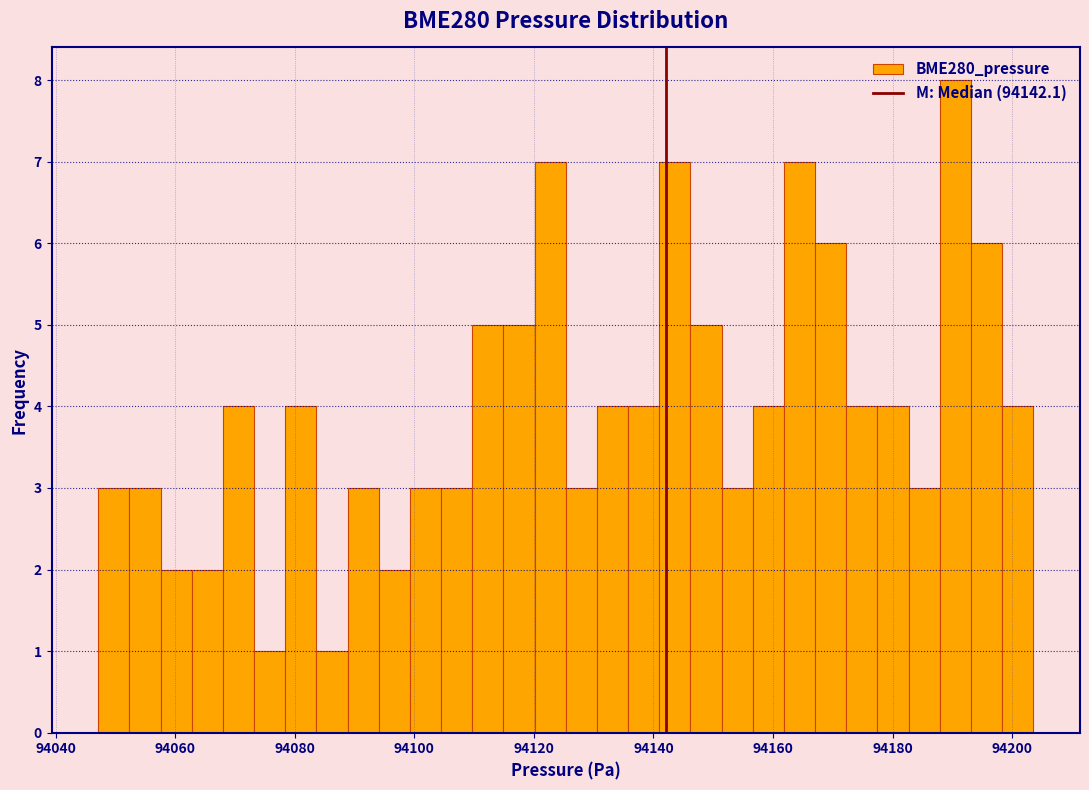

Read against the x-axis, roughly where is the centre of the tallest bar?

94190